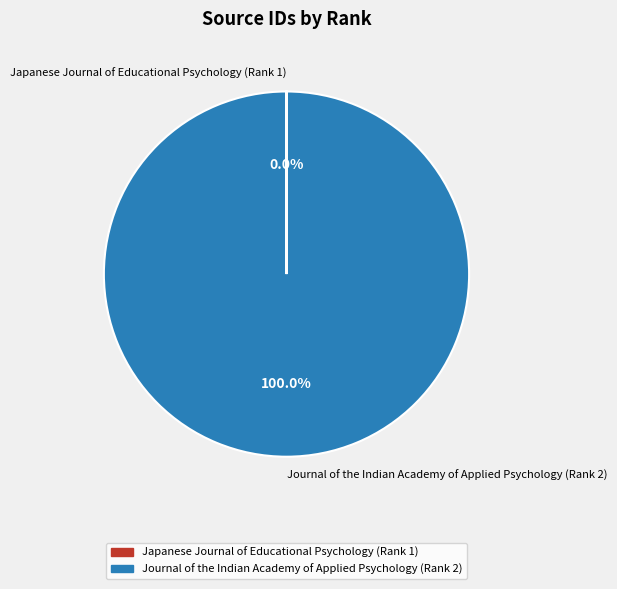

Which slice is the largest?

Journal of the Indian Academy of Applied Psychology (Rank 2)